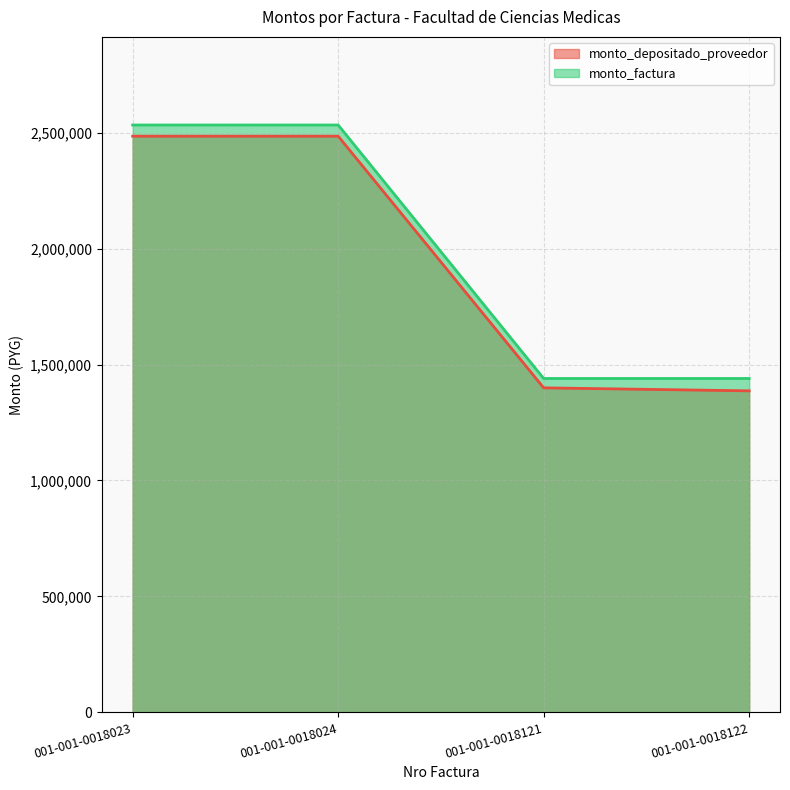

Which series changed the most between 001-001-0018121 and 001-001-0018122?

monto_depositado_proveedor